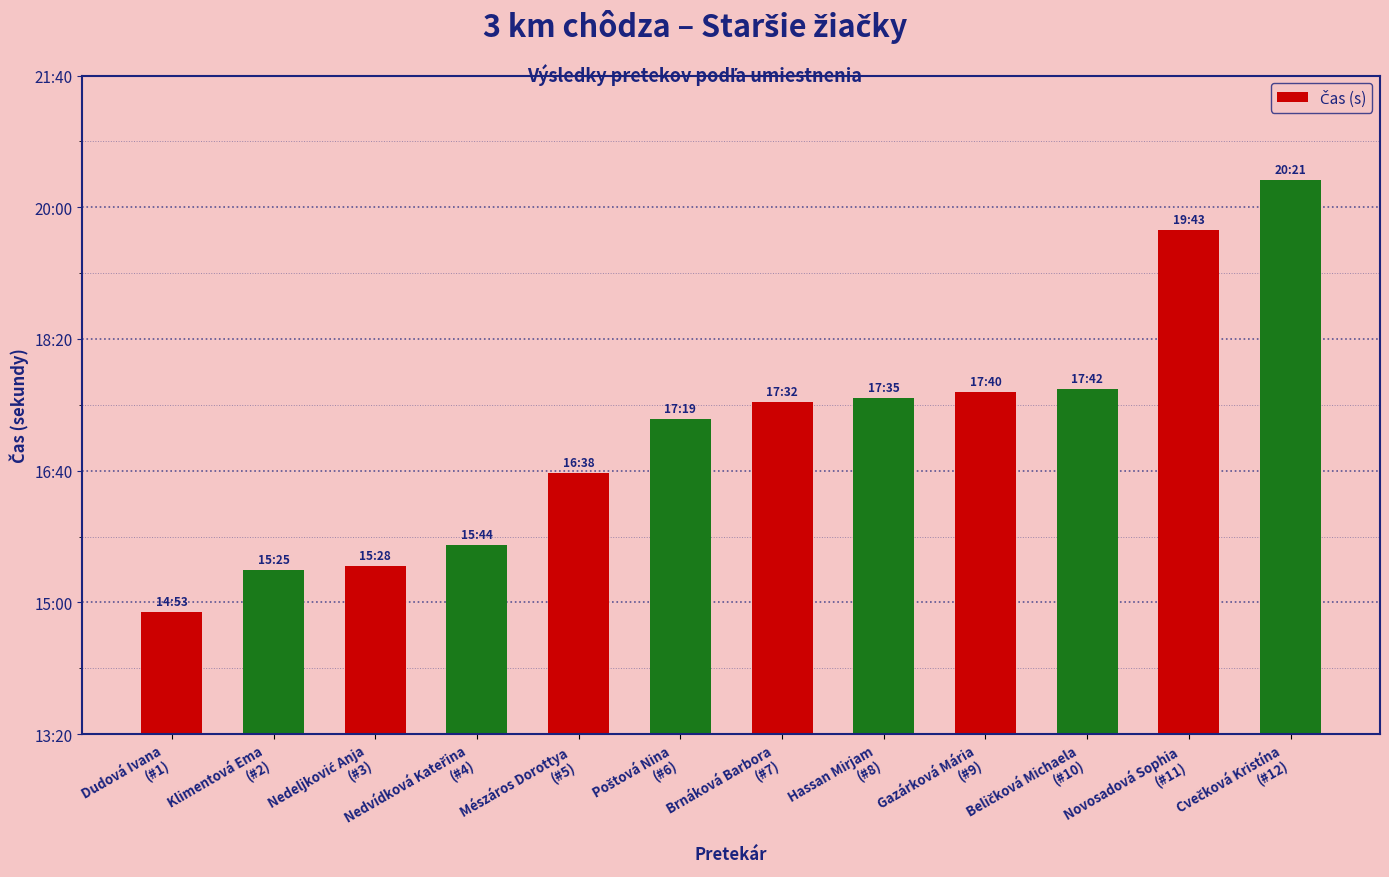

Are the bars horizontal?

No